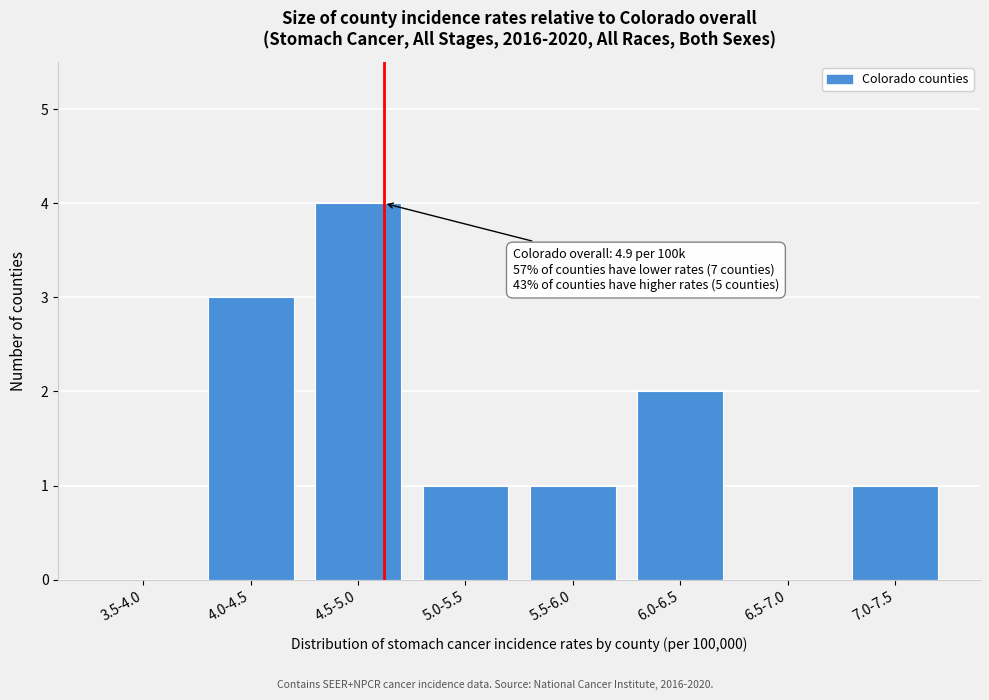

Reading left to right, what are all the values shown in this chart?

3.5-4.0=0	4.0-4.5=3	4.5-5.0=4	5.0-5.5=1	5.5-6.0=1	6.0-6.5=2	6.5-7.0=0	7.0-7.5=1